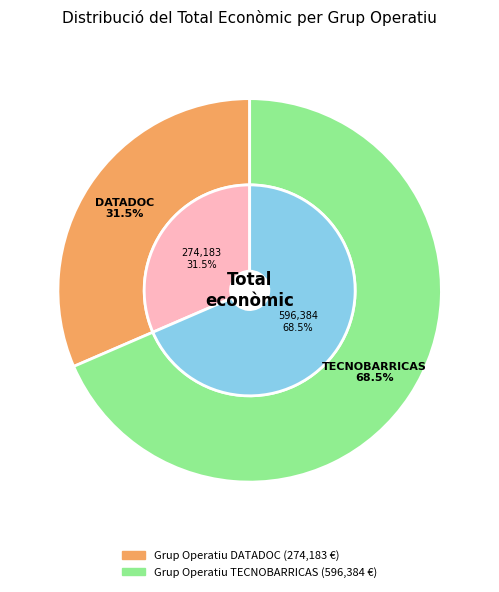

Is there any slice that represents more than half of the pie?

Yes